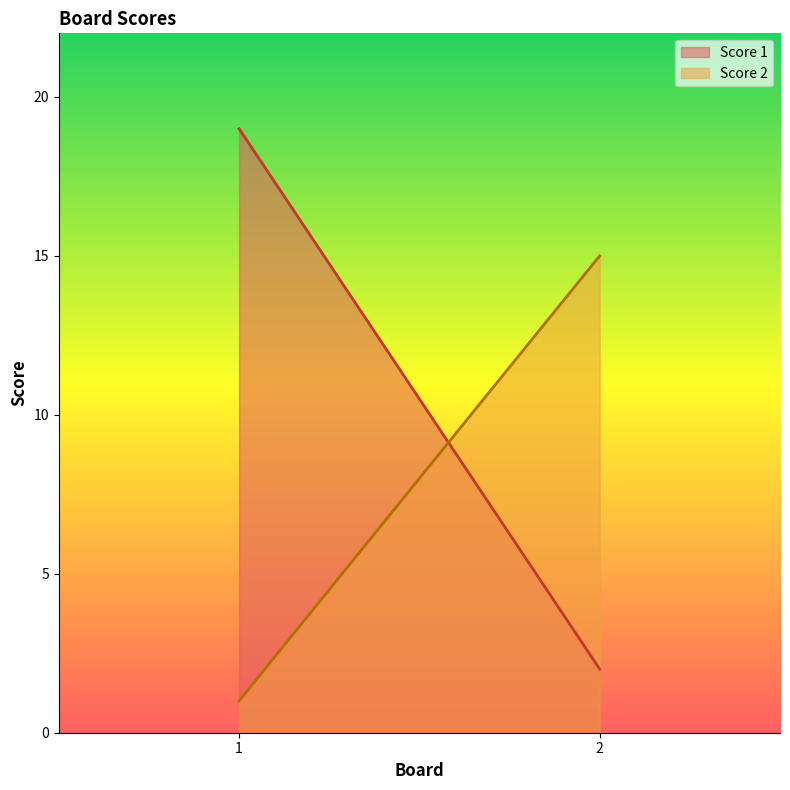

Which category has the highest value across all series?

1